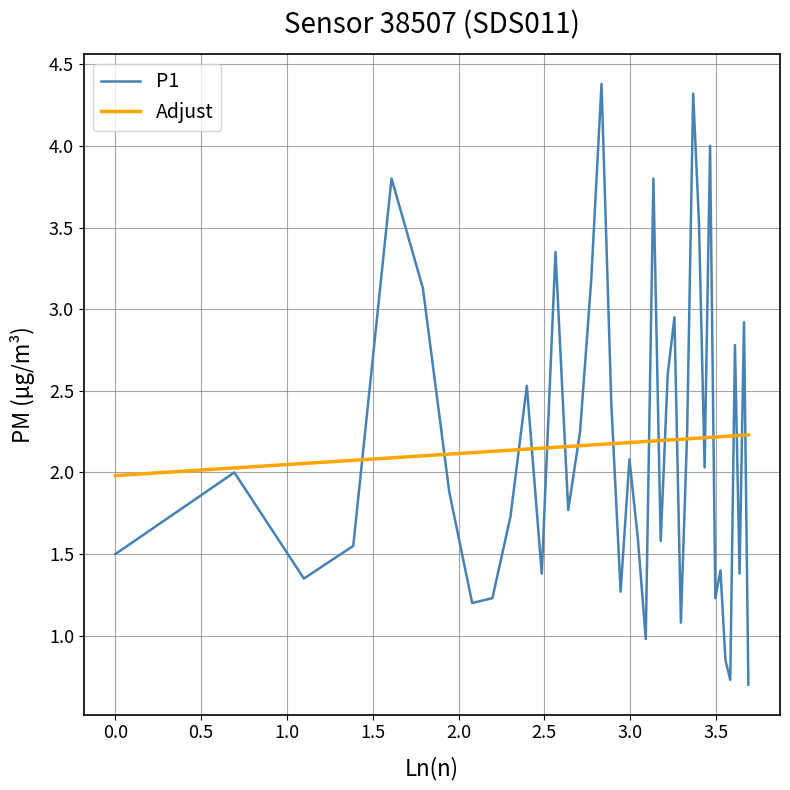

Which series has the widest spread of values?

P1